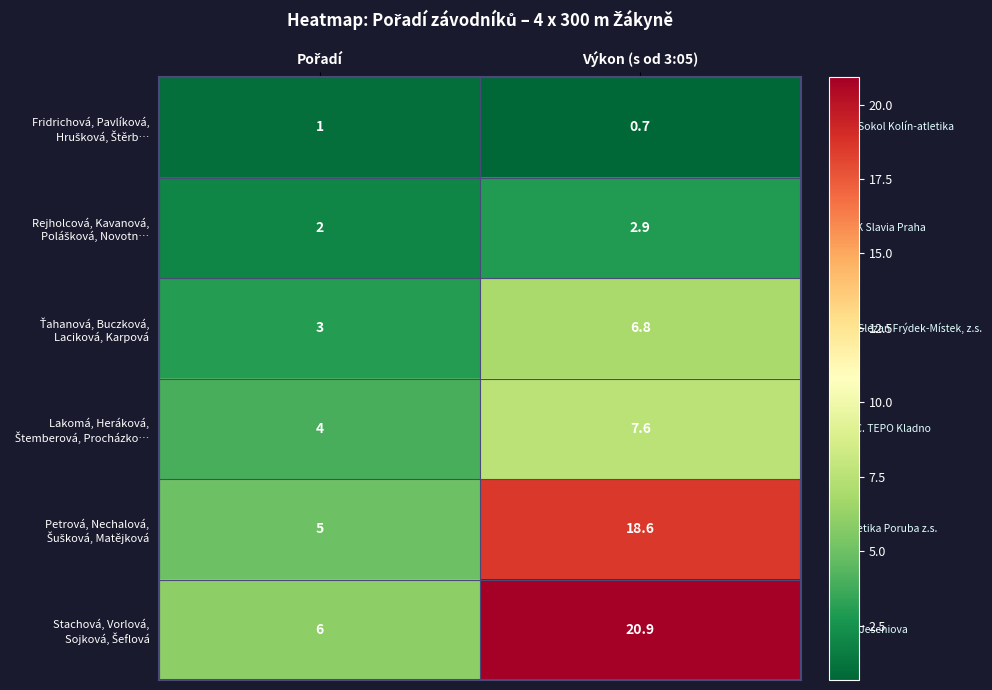

At which category does the chart reach its minimum across all series?

Výkon (s od 3:05)